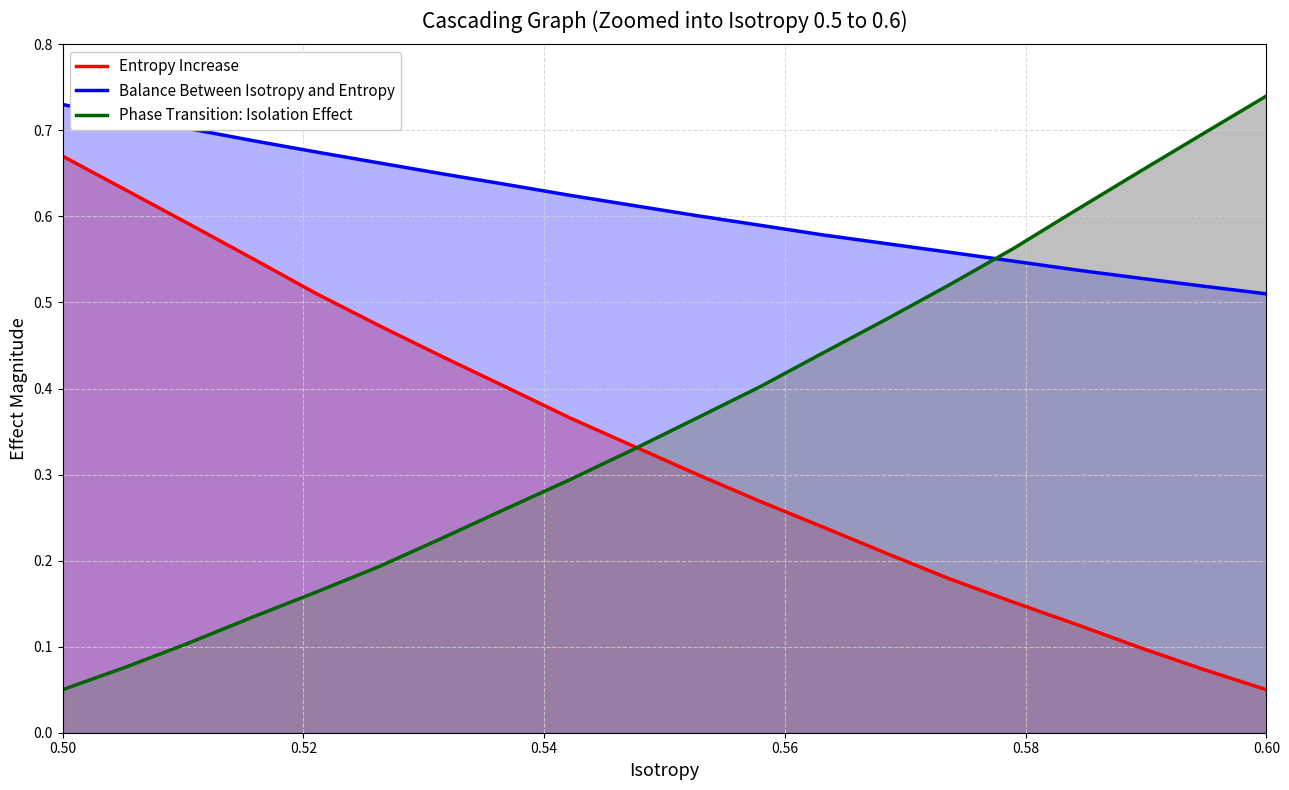

Where is Entropy Increase nearest to the value 0?

0.60